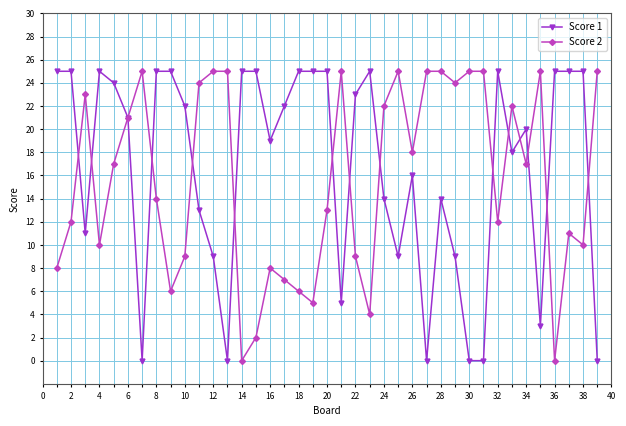

What is the maximum value shown in the chart?

25